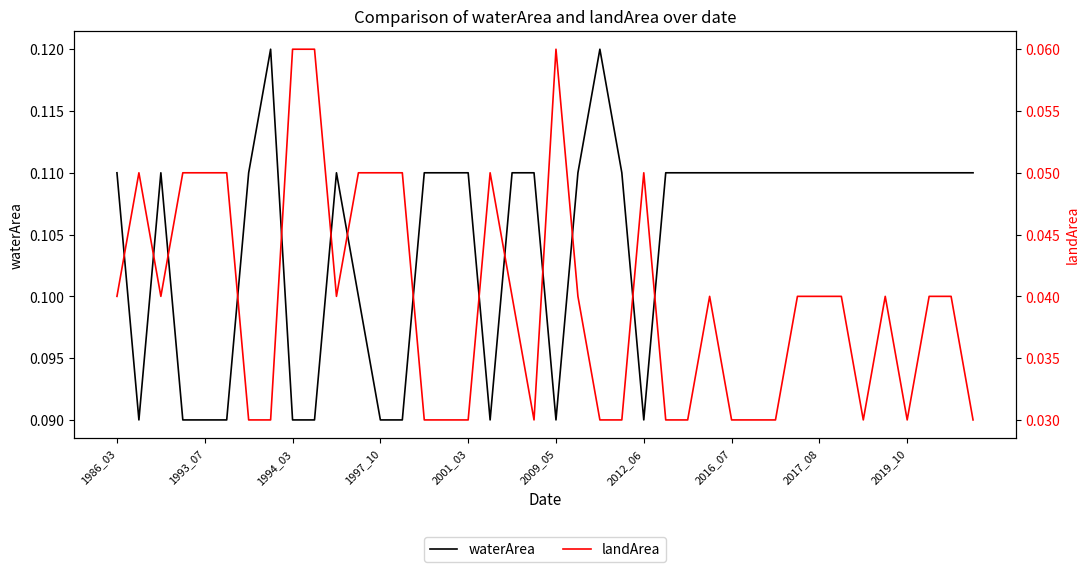

What is the lowest value of the waterArea series?

0.1